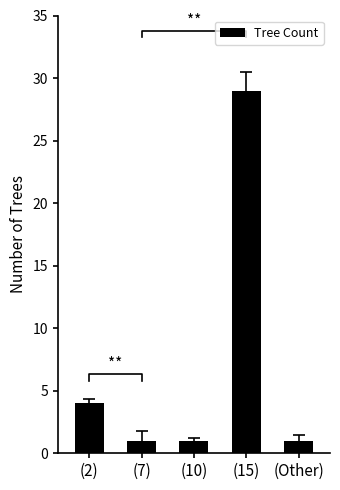

What is the label of the 1st bar from the right?

(Other)